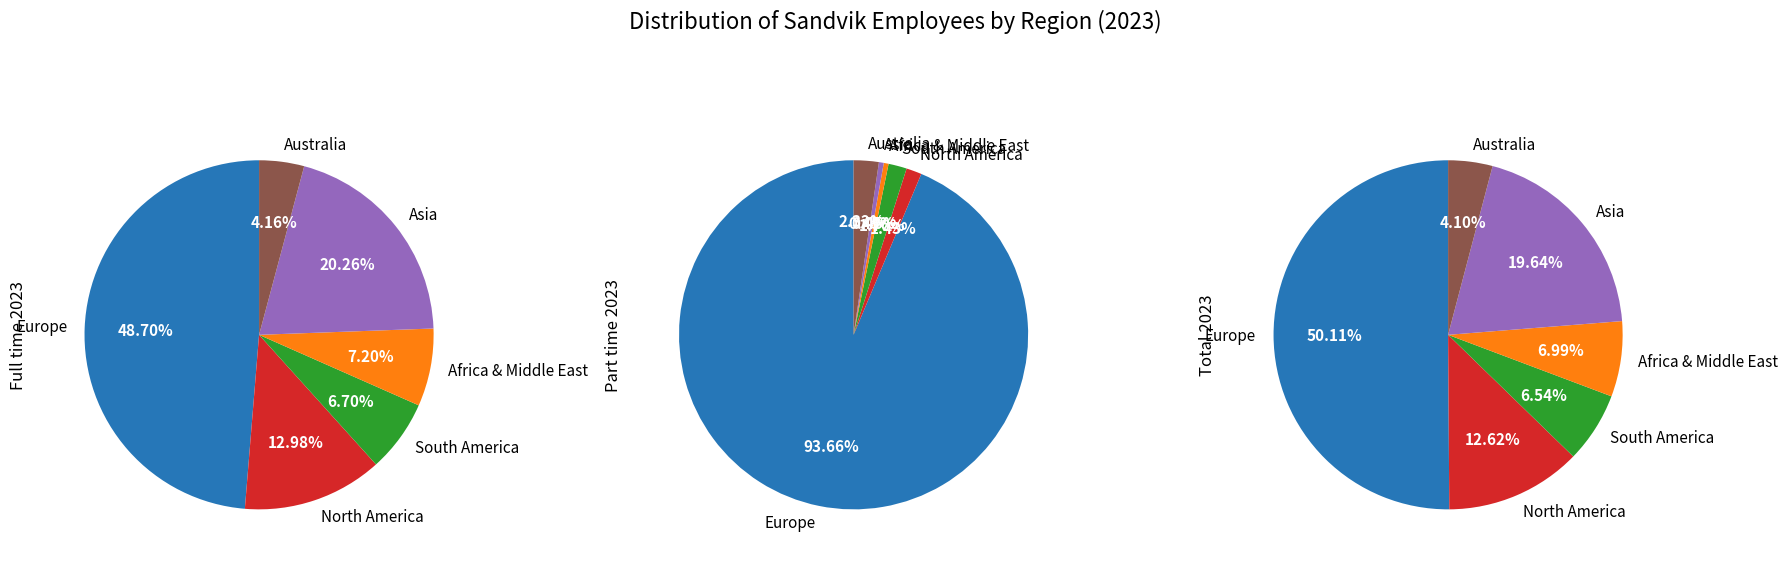

True or false: Africa & Middle East accounts for 1% of the total.

False